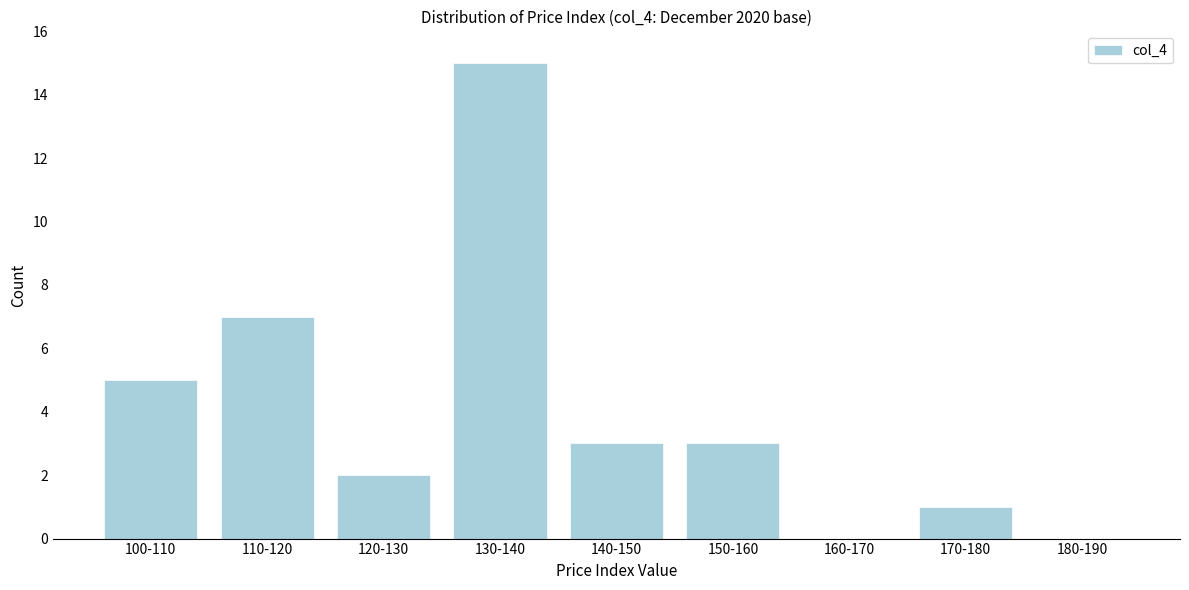

Reading left to right, what are all the values shown in this chart?

100-110=5	110-120=7	120-130=2	130-140=15	140-150=3	150-160=3	160-170=0	170-180=1	180-190=0